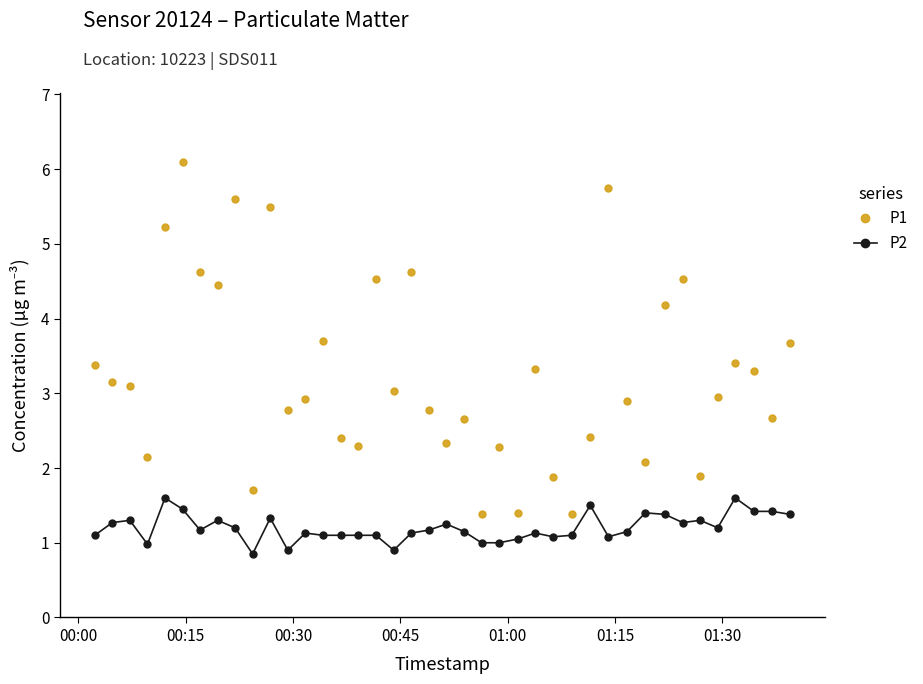

Which series has the largest range (max minus min)?

P1